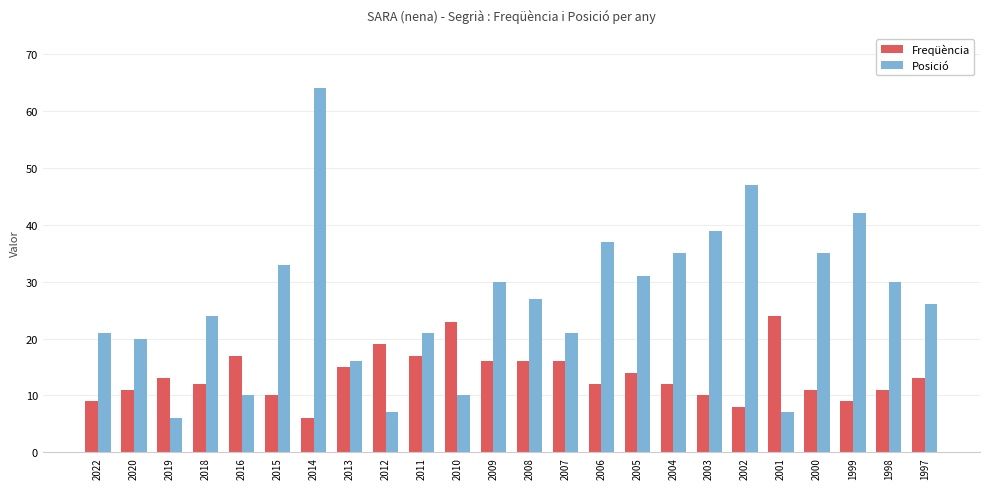

How many bars are there in total?

48